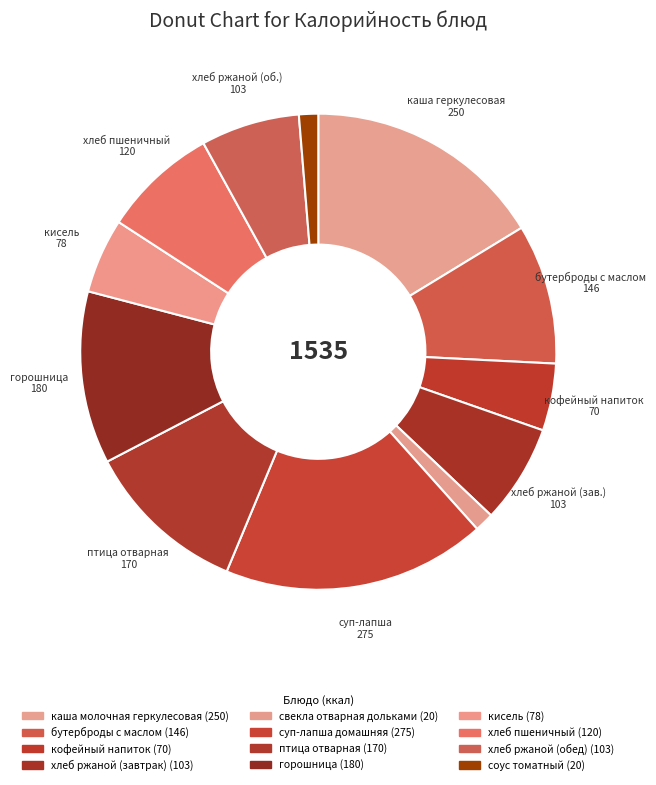

Combined, what portion of the pie is птица отварная and соус томатный?

12.4%